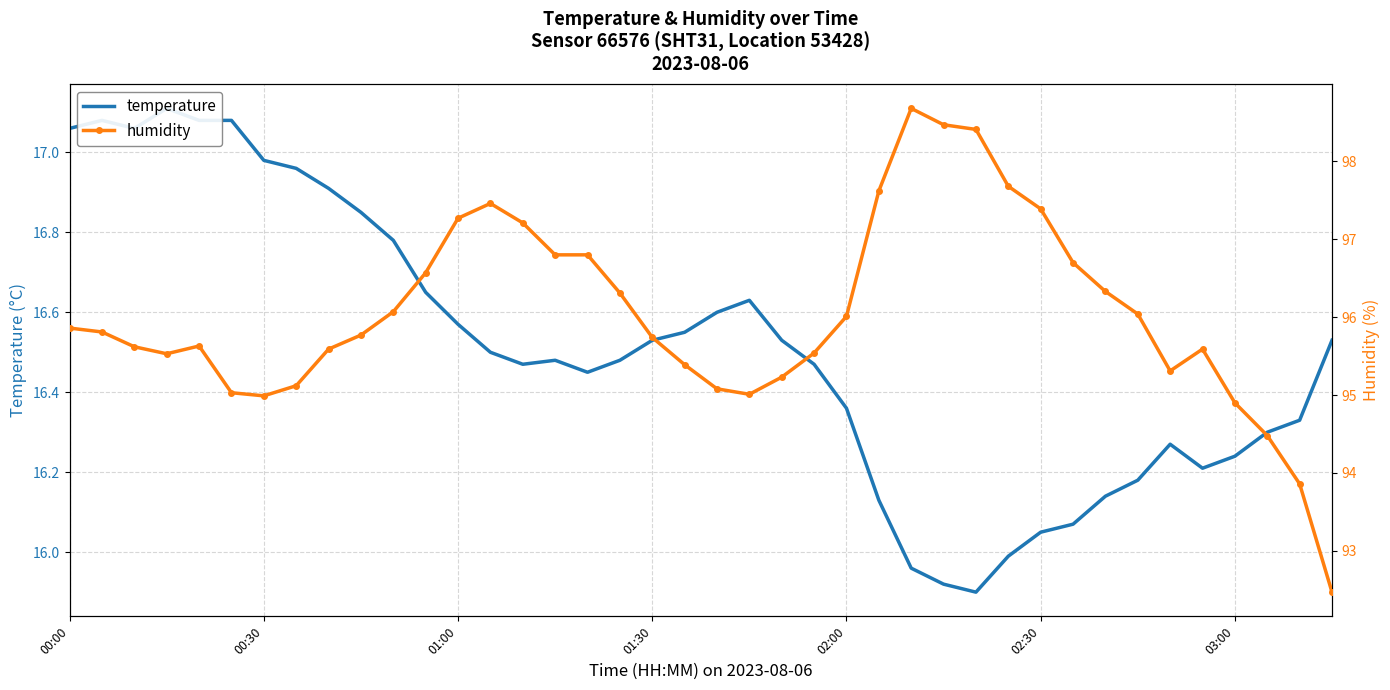

What is the difference between the humidity values at 02:30 and 33?

1.0